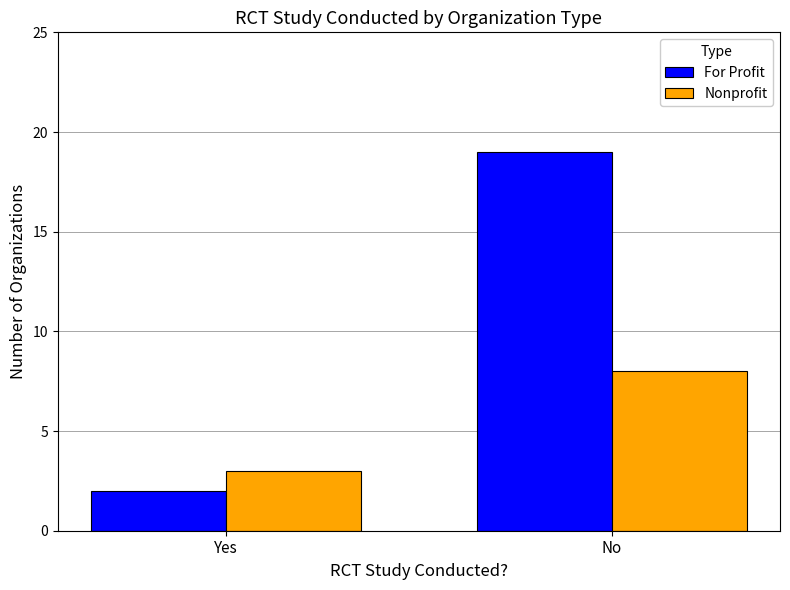

Which series changed the most between Yes and No?

For Profit